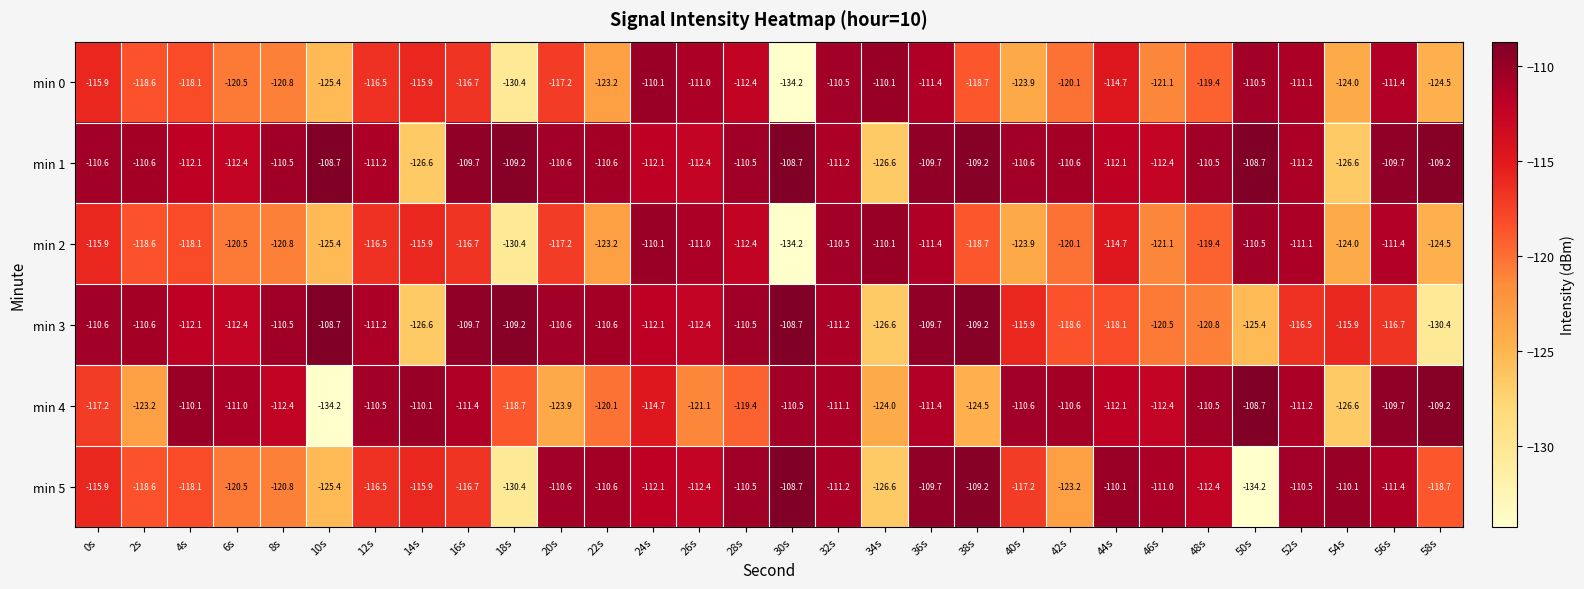

What is the total value across all series at 44s?

-681.8